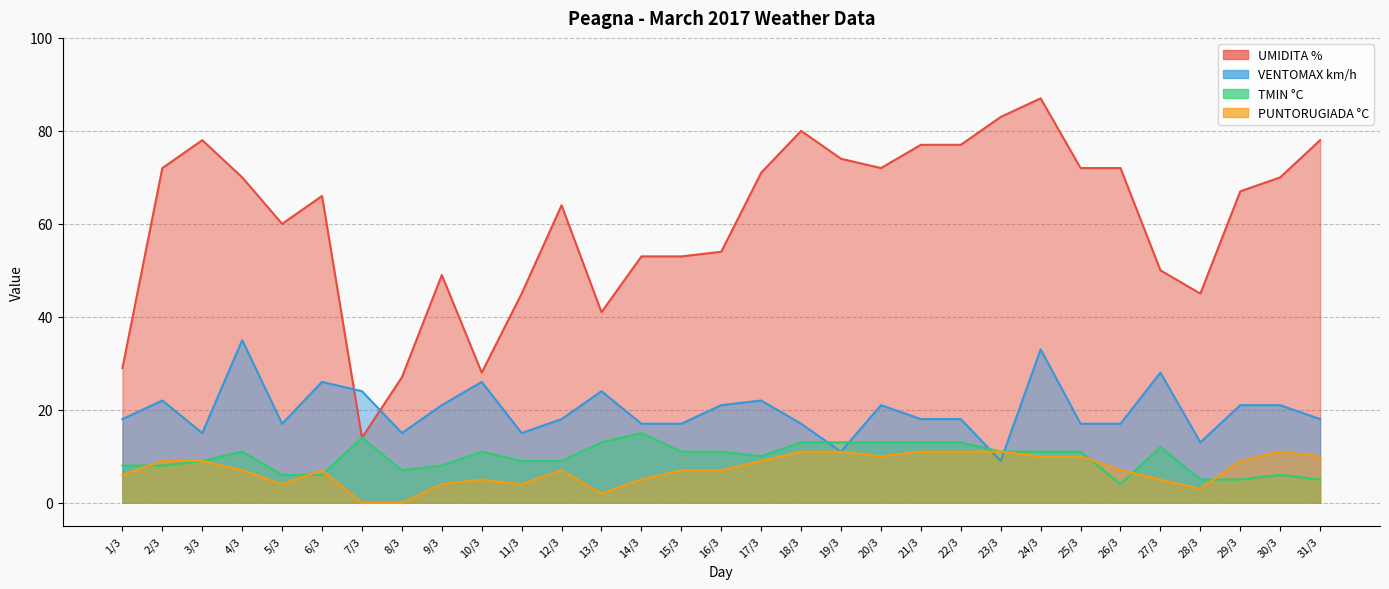

Which series changed the most between 7/3 and 9/3?

UMIDITA %